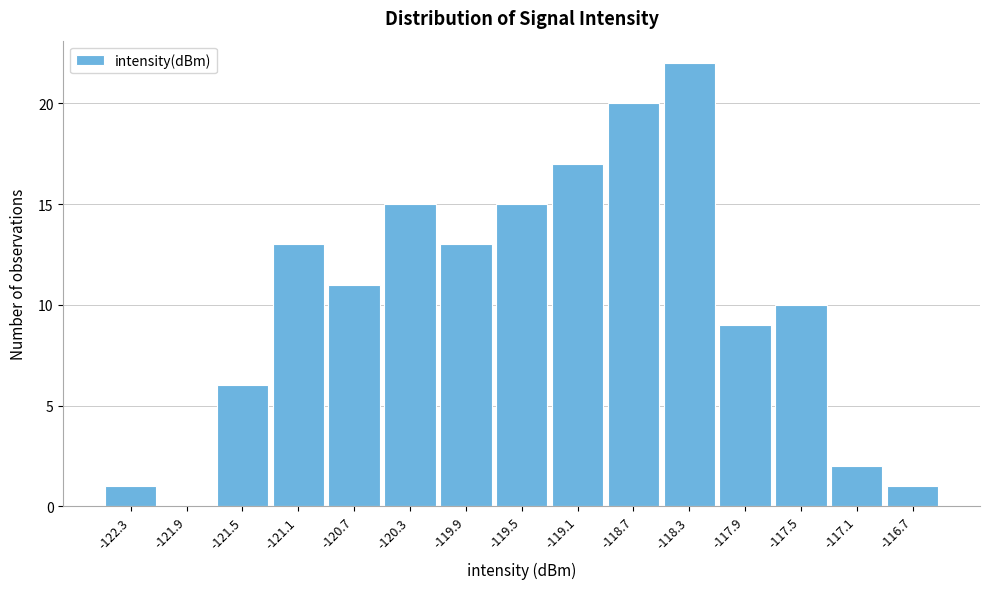

How tall is the bar that spans -122.55 to -122.15 on the x-axis? Neither the bar edges nor the heights are printed on the chart, so give them approximately, as read against the axes.

1